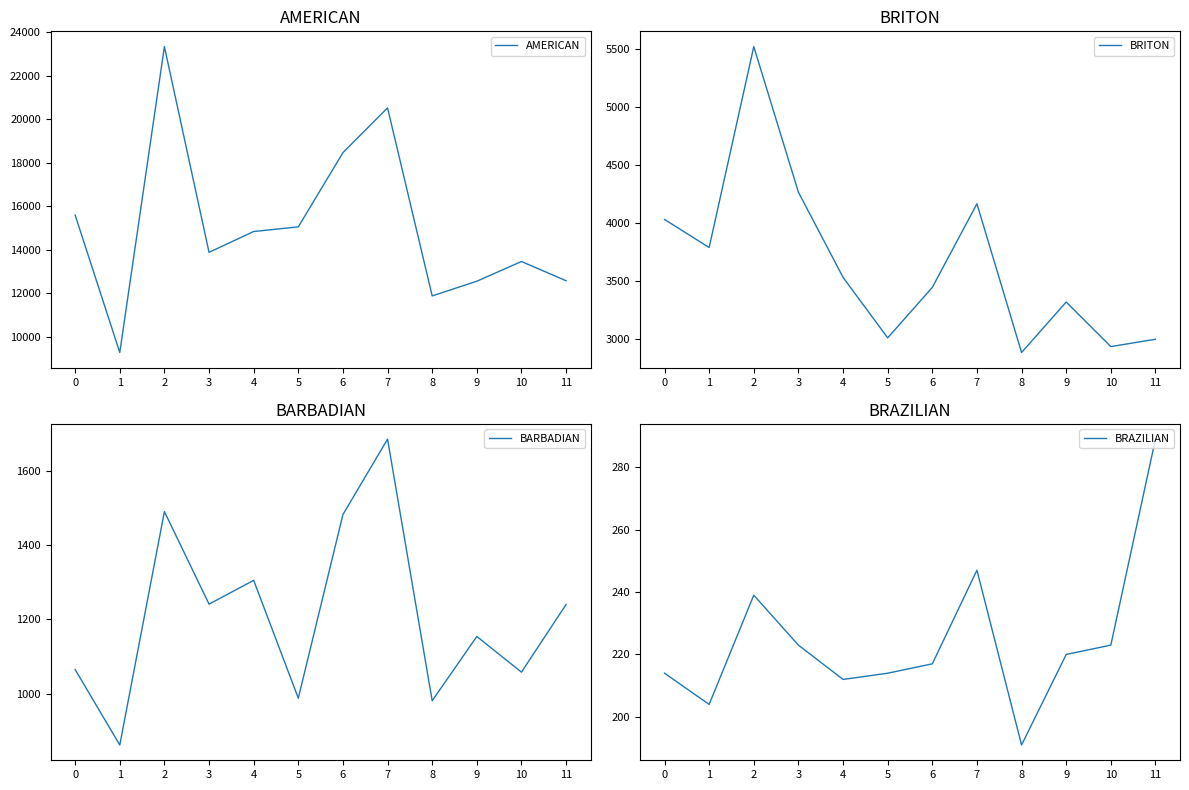

What is the sum of the BRAZILIAN values at 3 and 1?

427